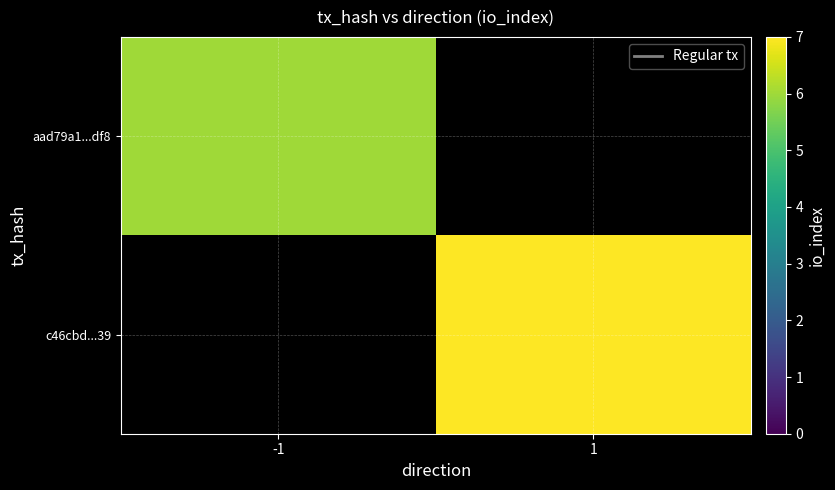

List the labels in order of aad79a1...df8 value, smallest first.

-1, 1